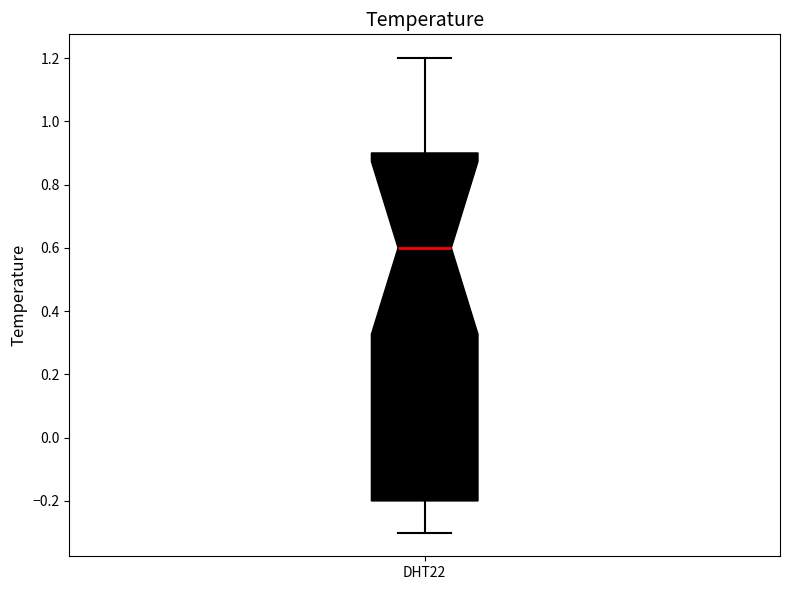

Read this box plot against the y-axis: the position of the median line, the range covered by the box, and the ends of both whiskers. The values are not printed on the chart, so give them approximately, as read against the axis.

median 0.6, box -0.2 to 0.9, whiskers -0.3 to 1.2